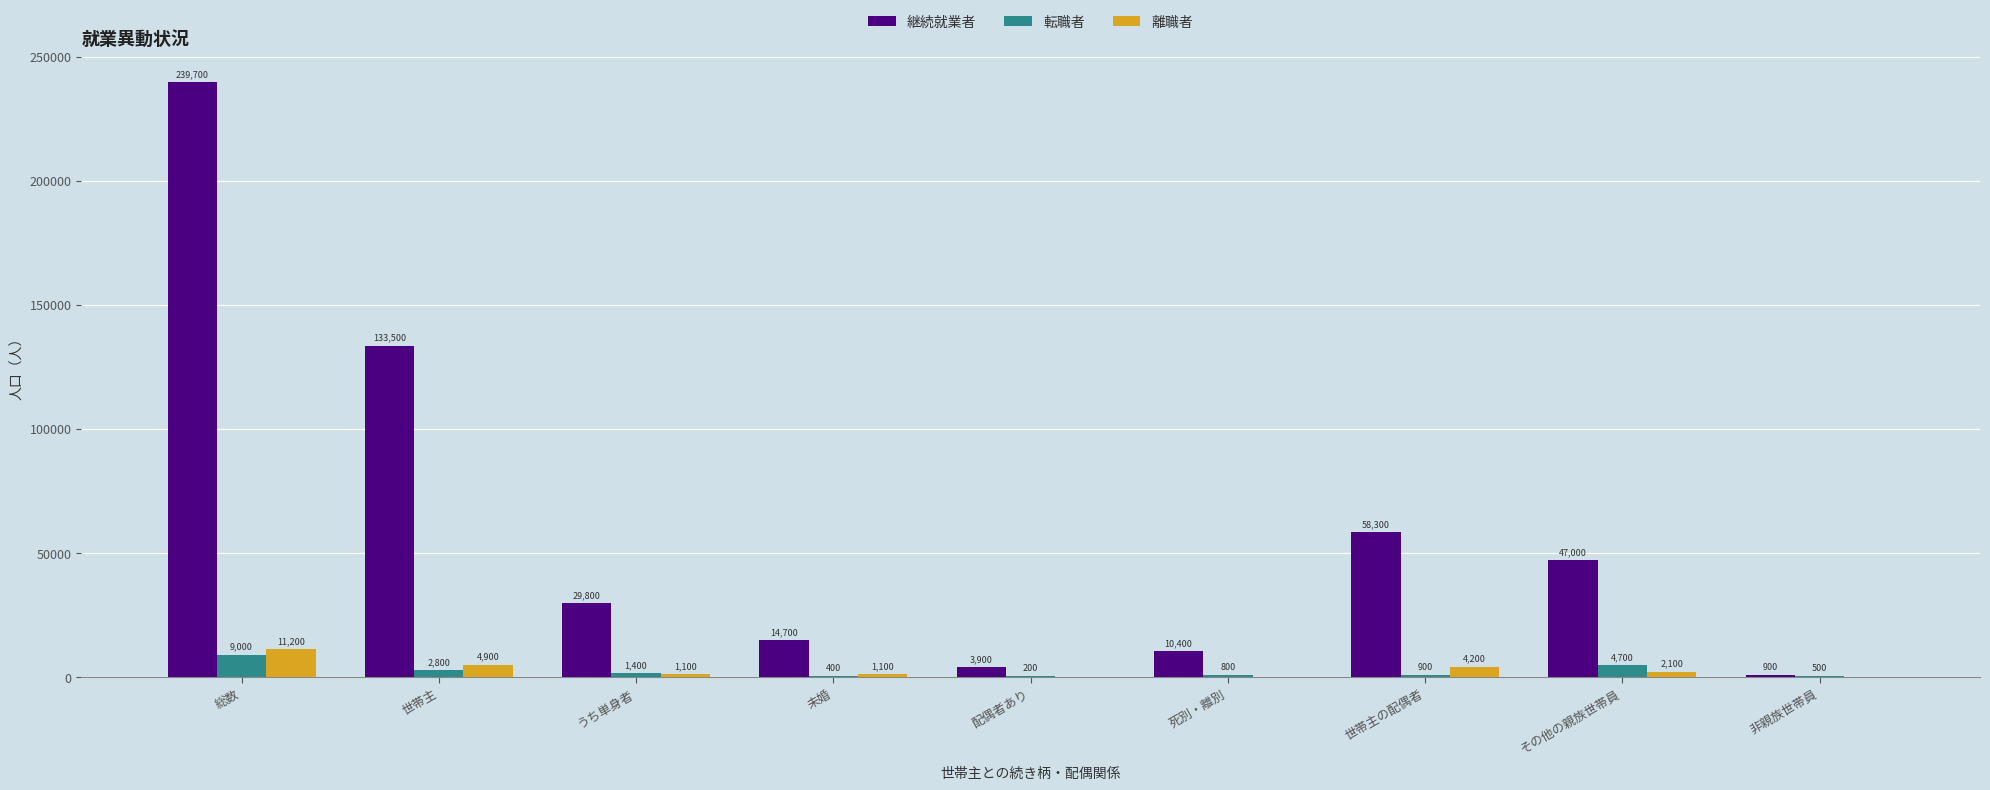

What is the approximate value of 離職者 at 未婚, to the nearest 50?

1100